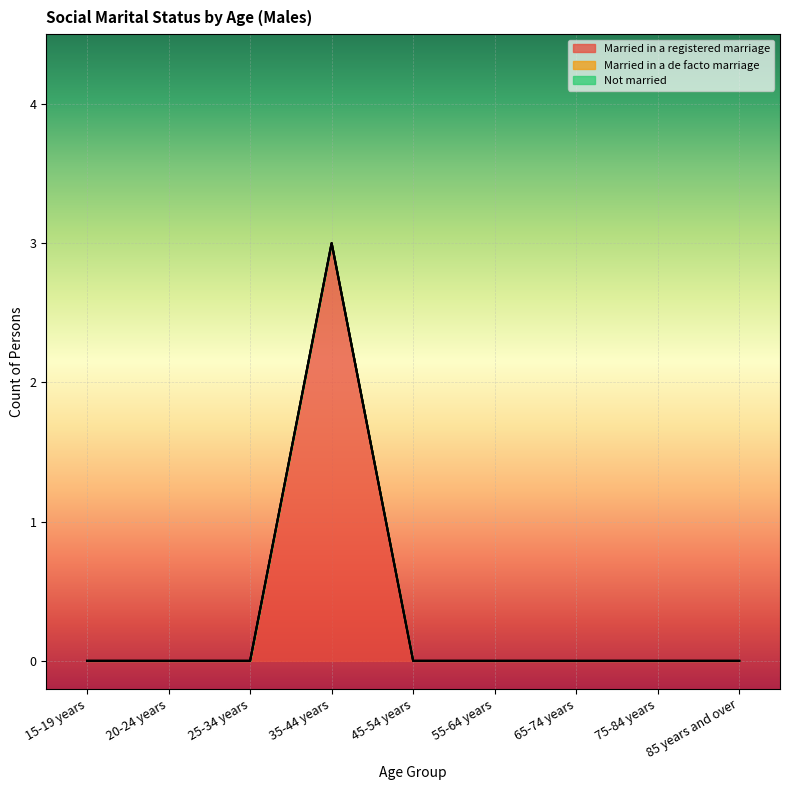

How many Married in a registered marriage values are between 0 and 1?

8